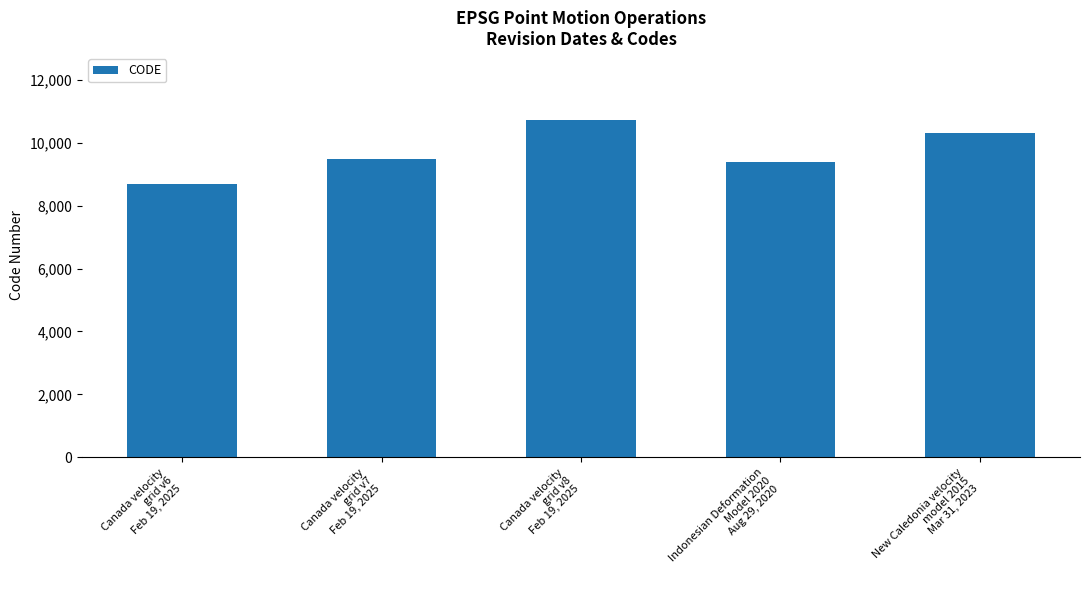

What value does the data have at Canada velocity
grid v8
Feb 19, 2025?

10707